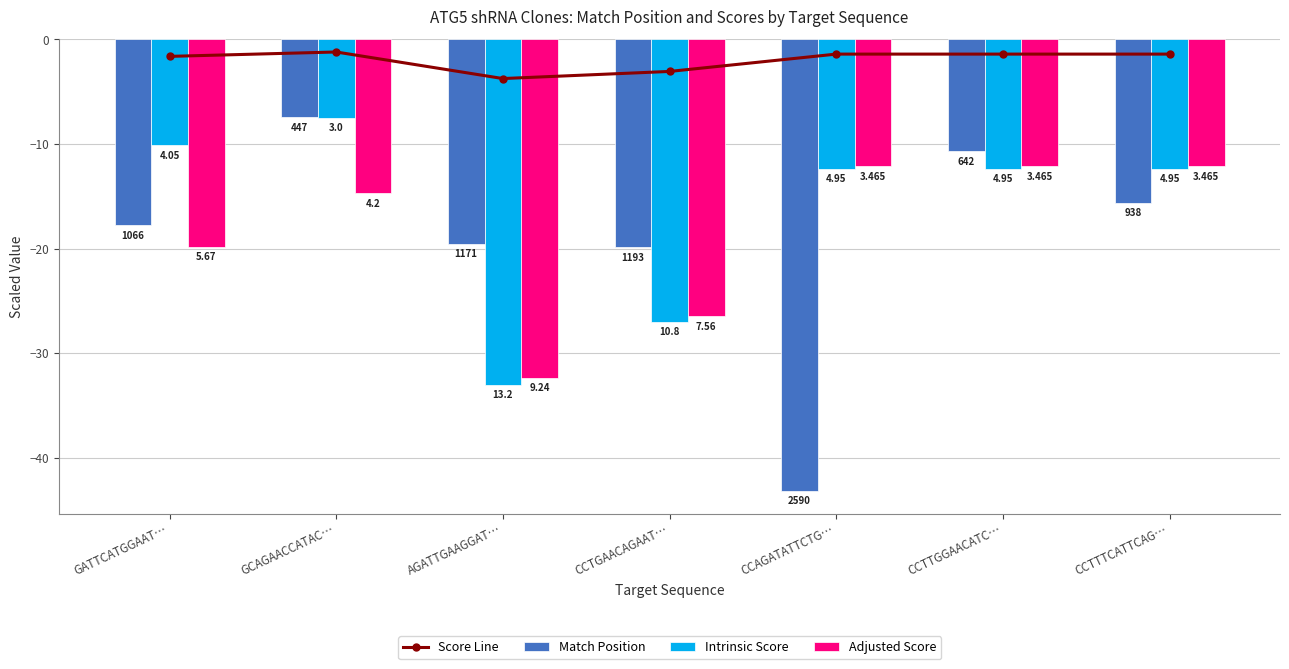

What is the label of the 4th bar from the left?

CCTGAACAGAAT…